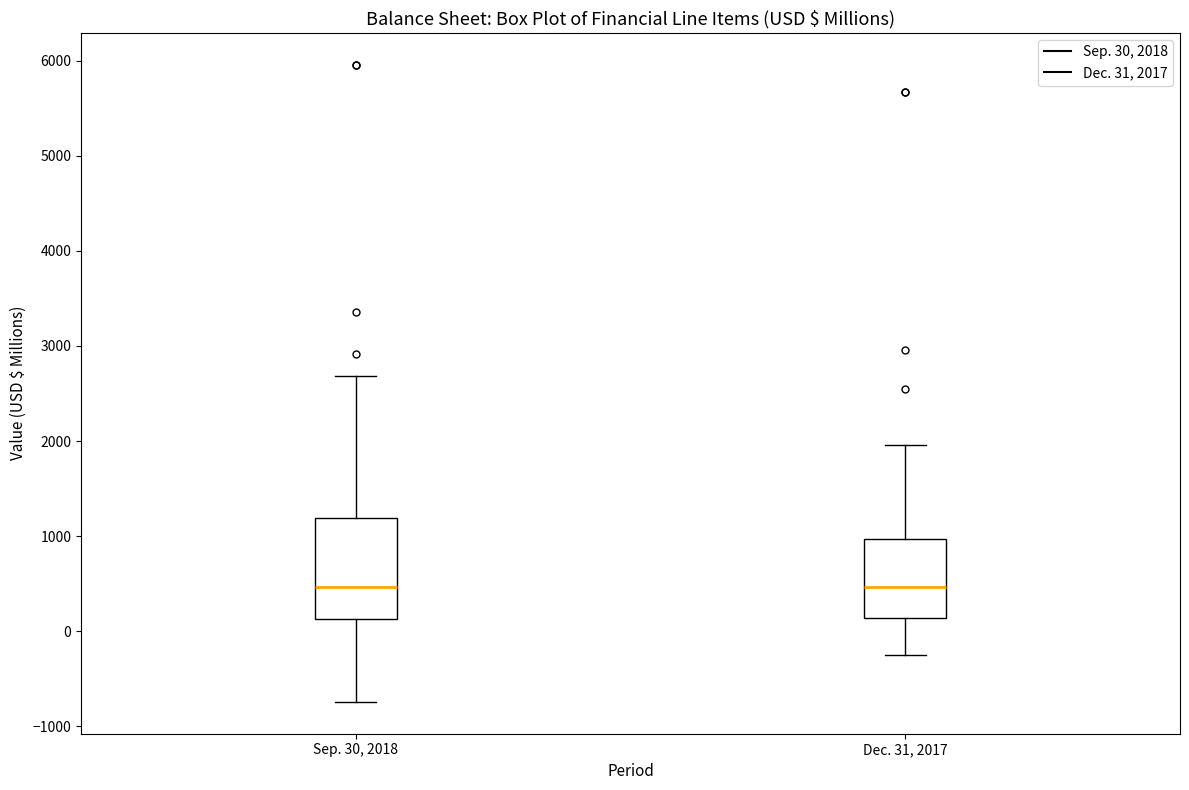

Where does the median line of the box for Dec. 31, 2017 sit on the y-axis? The values are not printed on the chart, so give them approximately, as read against the axis.

500